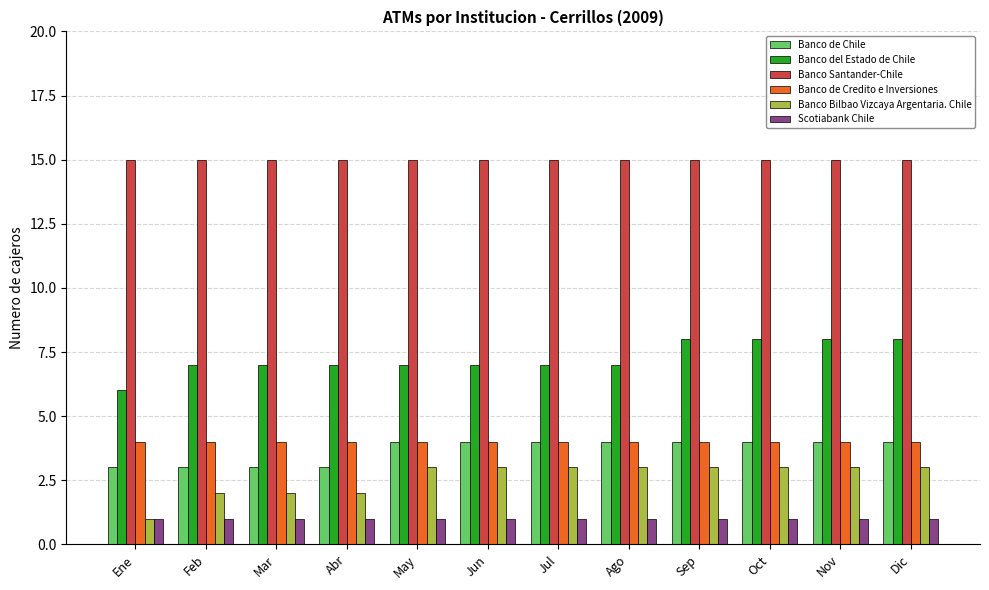

What is the difference between the second highest and minimum values in the Banco del Estado de Chile series?

2